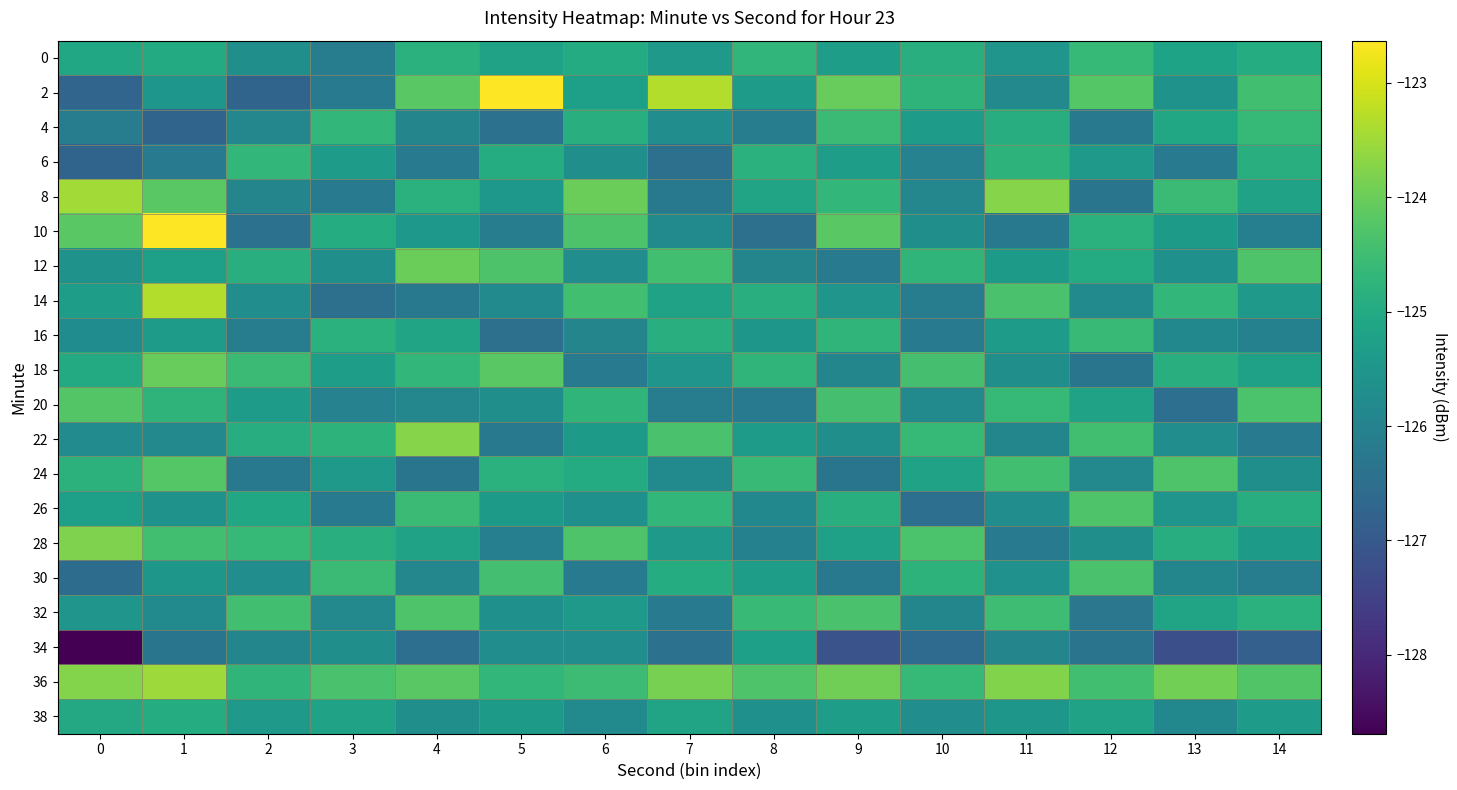

Reading left to right, extract all data points from this chart.

0: 0=-125.1	1=-125.0	2=-125.7	3=-126.1	4=-124.8	5=-125.2	6=-125.0	7=-125.4	8=-124.7	9=-125.3	10=-124.9	11=-125.5	12=-124.6	13=-125.2	14=-124.9
2: 0=-126.7	1=-125.5	2=-126.7	3=-126.2	4=-124.2	5=-122.6	6=-125.3	7=-123.3	8=-125.3	9=-124.0	10=-124.8	11=-125.8	12=-124.2	13=-125.6	14=-124.5
4: 0=-126.1	1=-126.7	2=-125.9	3=-124.7	4=-125.9	5=-126.4	6=-124.9	7=-125.7	8=-126.1	9=-124.5	10=-125.3	11=-124.9	12=-126.2	13=-125.1	14=-124.6
6: 0=-126.7	1=-126.2	2=-124.7	3=-125.3	4=-126.2	5=-124.9	6=-125.7	7=-126.5	8=-124.8	9=-125.3	10=-126.0	11=-124.8	12=-125.4	13=-126.2	14=-124.9
8: 0=-123.5	1=-124.2	2=-125.9	3=-126.2	4=-124.8	5=-125.5	6=-124.0	7=-126.2	8=-125.1	9=-124.7	10=-125.9	11=-123.7	12=-126.3	13=-124.6	14=-125.2
10: 0=-124.2	1=-122.6	2=-126.4	3=-124.9	4=-125.5	5=-126.1	6=-124.3	7=-125.8	8=-126.5	9=-124.2	10=-125.7	11=-126.2	12=-124.8	13=-125.4	14=-126.1
12: 0=-125.6	1=-125.3	2=-124.9	3=-125.7	4=-124.0	5=-124.3	6=-125.7	7=-124.5	8=-125.9	9=-126.2	10=-124.7	11=-125.4	12=-125.0	13=-125.6	14=-124.3
14: 0=-125.3	1=-123.3	2=-125.7	3=-126.5	4=-126.2	5=-125.8	6=-124.5	7=-125.2	8=-124.9	9=-125.5	10=-126.1	11=-124.4	12=-125.8	13=-124.7	14=-125.4
16: 0=-125.8	1=-125.3	2=-126.1	3=-124.8	4=-125.1	5=-126.5	6=-125.9	7=-124.9	8=-125.5	9=-124.7	10=-126.2	11=-125.4	12=-124.6	13=-125.9	14=-126.0
18: 0=-125.0	1=-124.0	2=-124.5	3=-125.3	4=-124.7	5=-124.2	6=-126.2	7=-125.5	8=-124.7	9=-125.9	10=-124.4	11=-125.7	12=-126.3	13=-124.9	14=-125.2
20: 0=-124.2	1=-124.8	2=-125.3	3=-126.0	4=-125.9	5=-125.7	6=-124.7	7=-126.1	8=-126.2	9=-124.4	10=-125.8	11=-124.6	12=-125.2	13=-126.5	14=-124.3
22: 0=-125.8	1=-125.8	2=-124.9	3=-124.8	4=-123.7	5=-126.2	6=-125.4	7=-124.4	8=-125.4	9=-125.7	10=-124.6	11=-125.9	12=-124.5	13=-125.7	14=-126.2
24: 0=-124.8	1=-124.2	2=-126.2	3=-125.4	4=-126.3	5=-124.8	6=-125.0	7=-125.8	8=-124.6	9=-126.3	10=-125.2	11=-124.5	12=-125.8	13=-124.3	14=-125.7
26: 0=-125.3	1=-125.6	2=-125.1	3=-126.2	4=-124.6	5=-125.4	6=-125.6	7=-124.7	8=-125.9	9=-124.9	10=-126.5	11=-125.7	12=-124.3	13=-125.5	14=-124.9
28: 0=-123.8	1=-124.5	2=-124.6	3=-124.9	4=-125.2	5=-126.1	6=-124.3	7=-125.4	8=-126.0	9=-125.2	10=-124.3	11=-126.2	12=-125.7	13=-124.9	14=-125.4
30: 0=-126.5	1=-125.5	2=-125.7	3=-124.6	4=-125.9	5=-124.4	6=-126.2	7=-124.9	8=-125.3	9=-126.2	10=-124.8	11=-125.6	12=-124.4	13=-125.9	14=-126.2
32: 0=-125.5	1=-125.8	2=-124.5	3=-125.8	4=-124.3	5=-125.6	6=-125.4	7=-126.2	8=-124.6	9=-124.4	10=-125.9	11=-124.5	12=-126.3	13=-125.1	14=-124.8
34: 0=-128.7	1=-126.3	2=-125.9	3=-125.7	4=-126.5	5=-125.7	6=-125.7	7=-126.4	8=-125.3	9=-127.1	10=-126.6	11=-125.9	12=-126.4	13=-127.2	14=-126.8
36: 0=-123.8	1=-123.5	2=-124.7	3=-124.4	4=-124.2	5=-124.7	6=-124.5	7=-123.9	8=-124.3	9=-123.9	10=-124.6	11=-123.8	12=-124.5	13=-123.9	14=-124.3
38: 0=-125.0	1=-124.9	2=-125.4	3=-125.2	4=-125.7	5=-125.4	6=-125.8	7=-125.1	8=-125.6	9=-125.3	10=-125.7	11=-125.5	12=-125.2	13=-125.9	14=-125.3